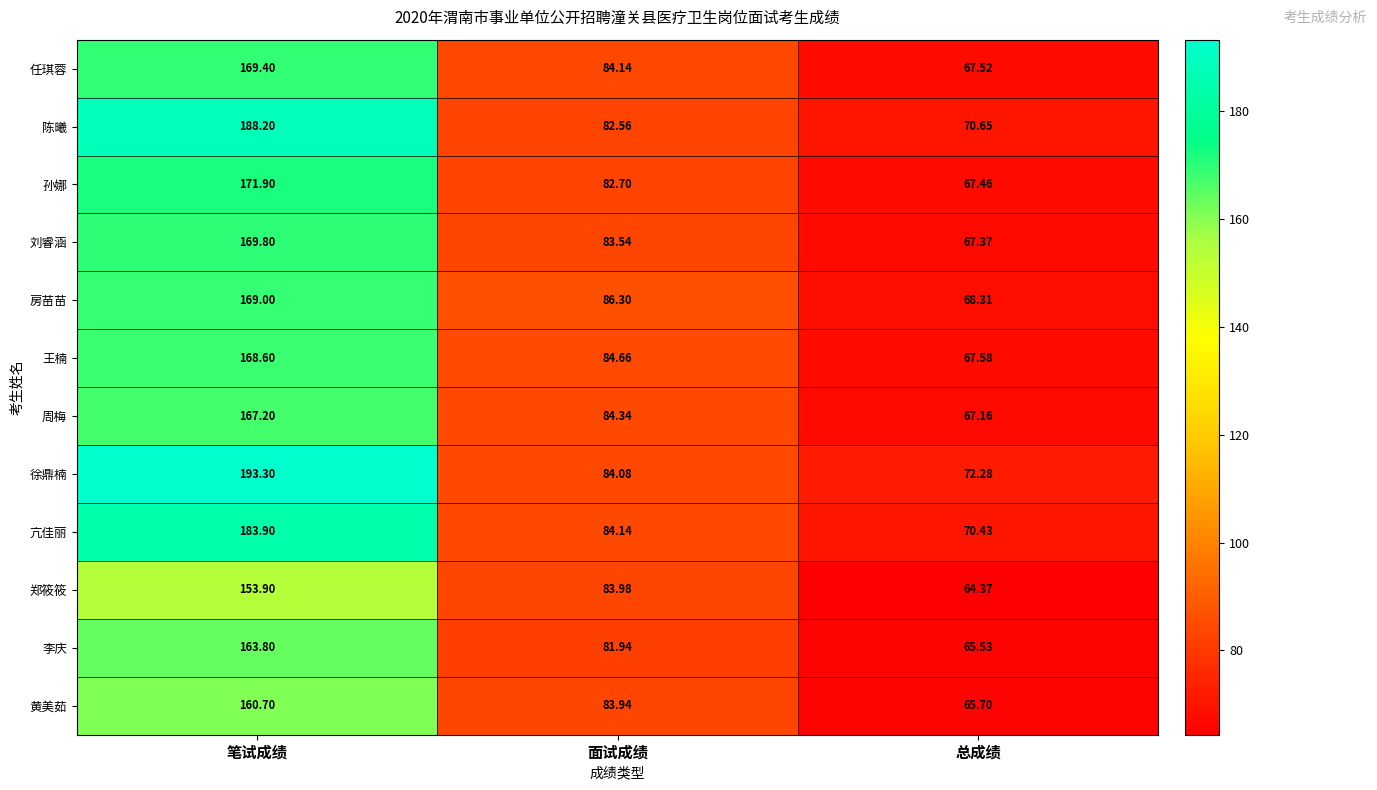

Rank the series by their maximum value, from lowest to highest.

郑筱筱, 黄美茹, 李庆, 周梅, 王楠, 房苗苗, 任琪蓉, 刘睿涵, 孙娜, 亢佳丽, 陈曦, 徐鼎楠